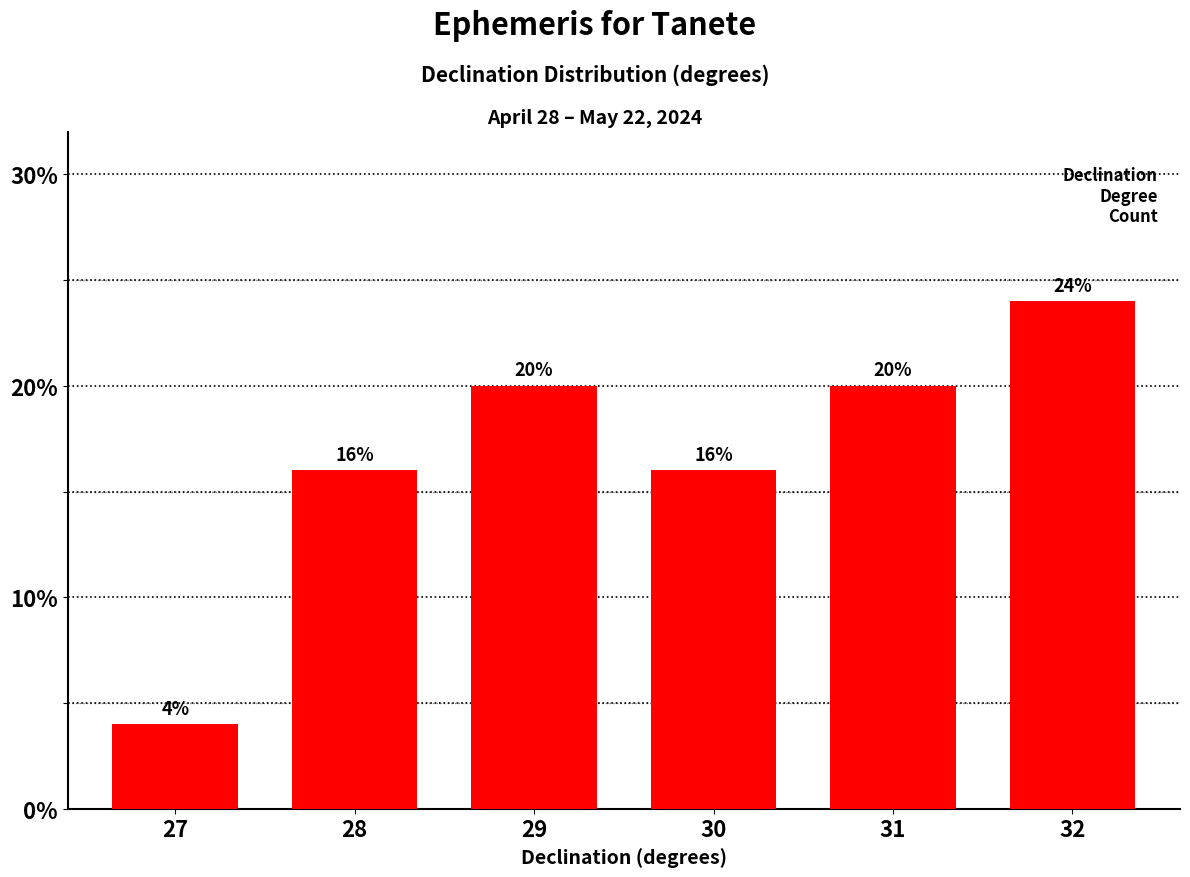

Reading left to right, list all the values displayed in this chart.

27=4	28=16	29=20	30=16	31=20	32=24